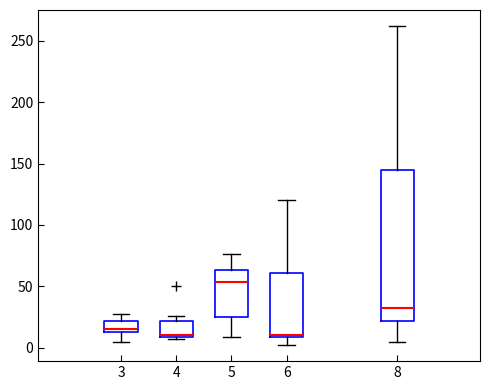

Where is the upper edge of the box at x = 6 on the y-axis? The values are not printed on the chart, so give them approximately, as read against the axis.

60